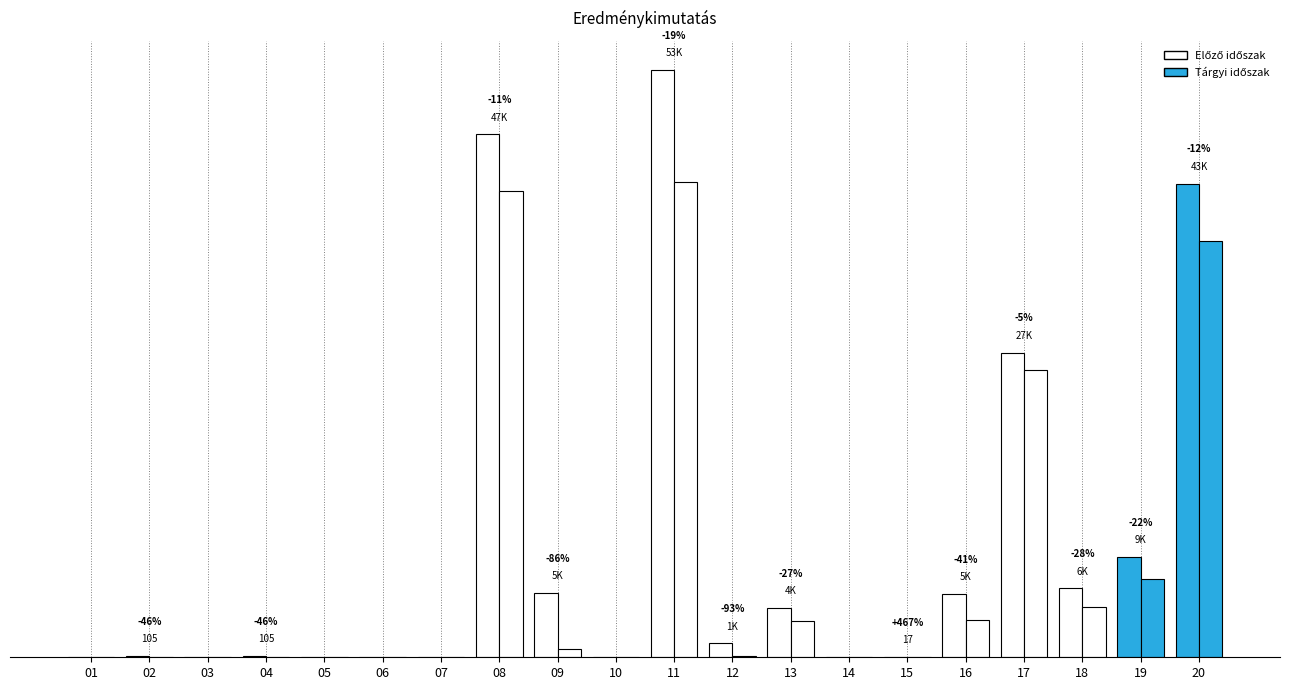

Where does the Előző időszak series first go above 1282?

08